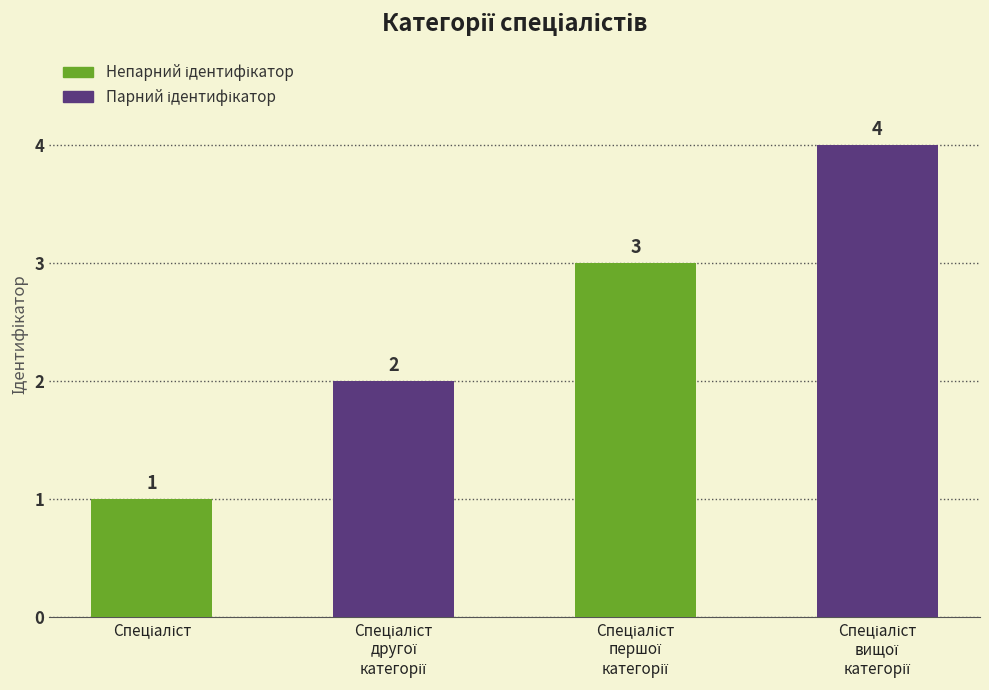

What is the smallest value displayed?

1